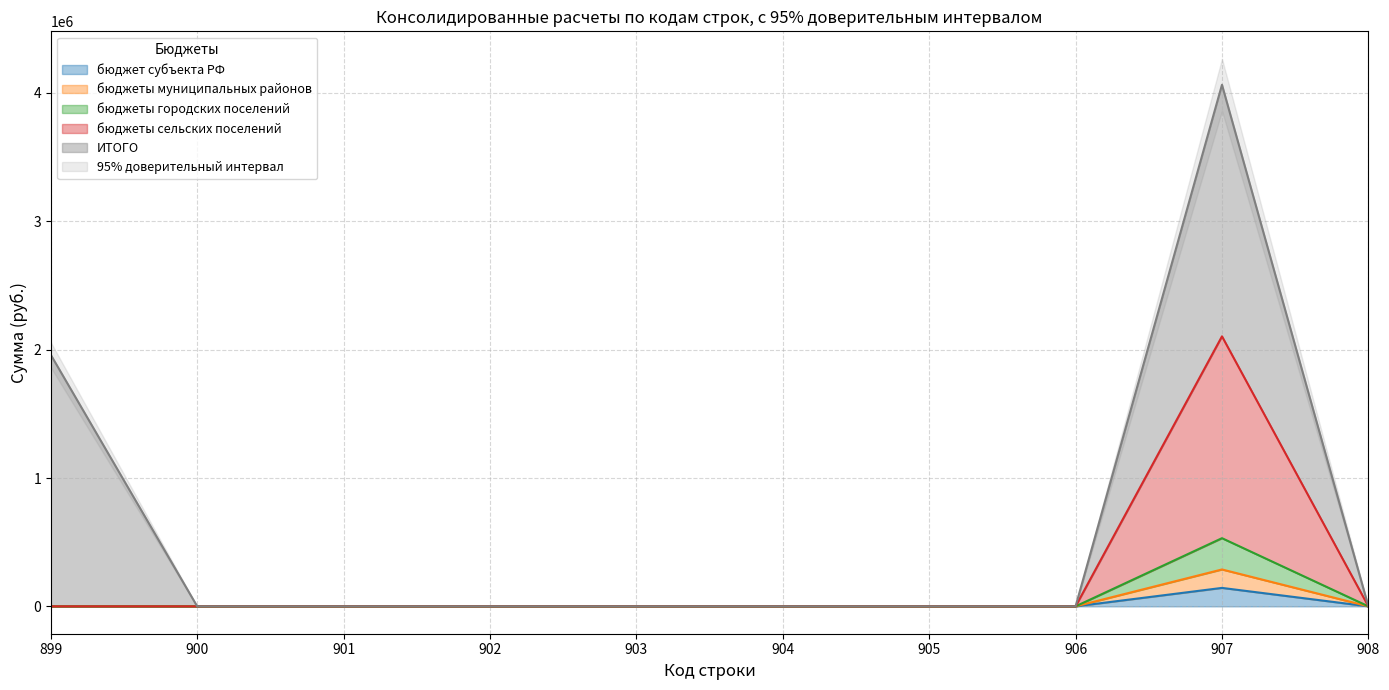

How many data points in бюджеты муниципальных районов are above 0?

1